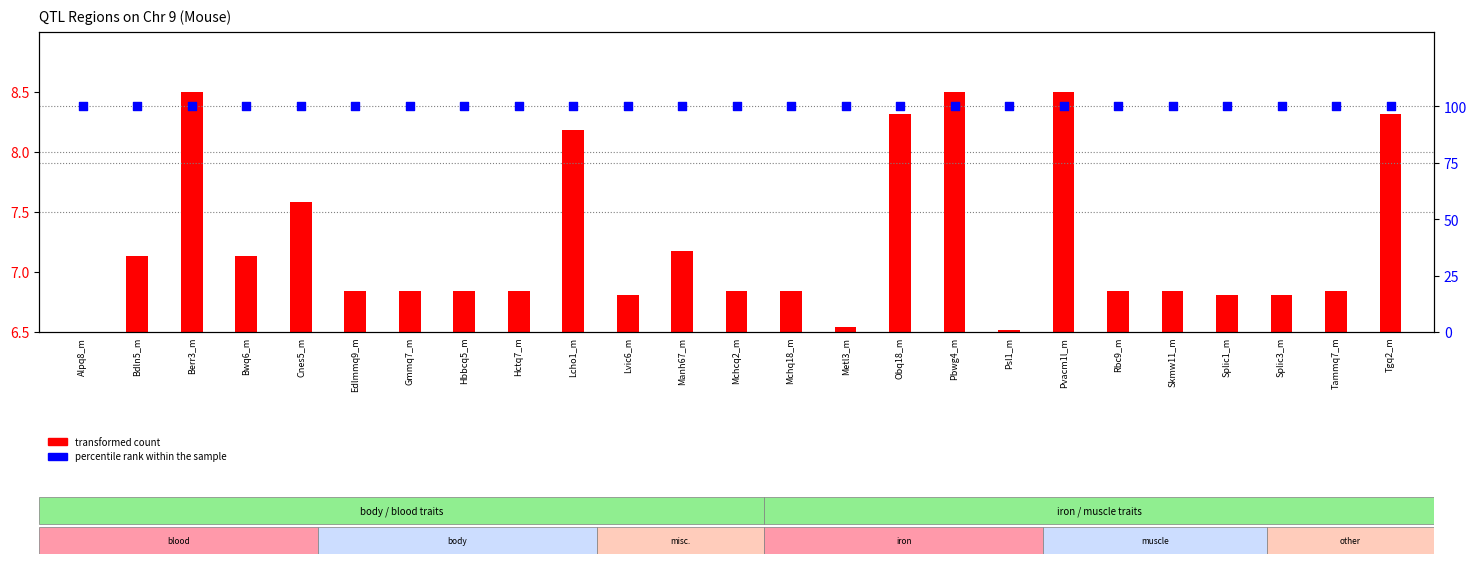

Which series has the largest total across all categories?

percentile rank within the sample